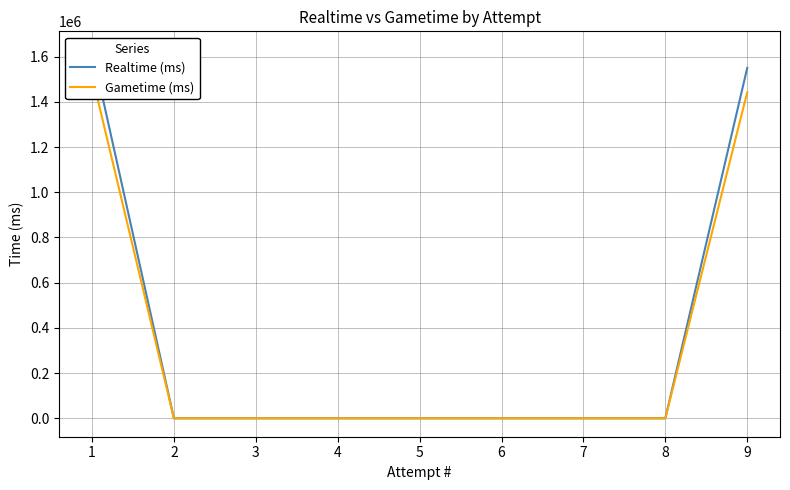

Which category has the lowest value across all series?

2